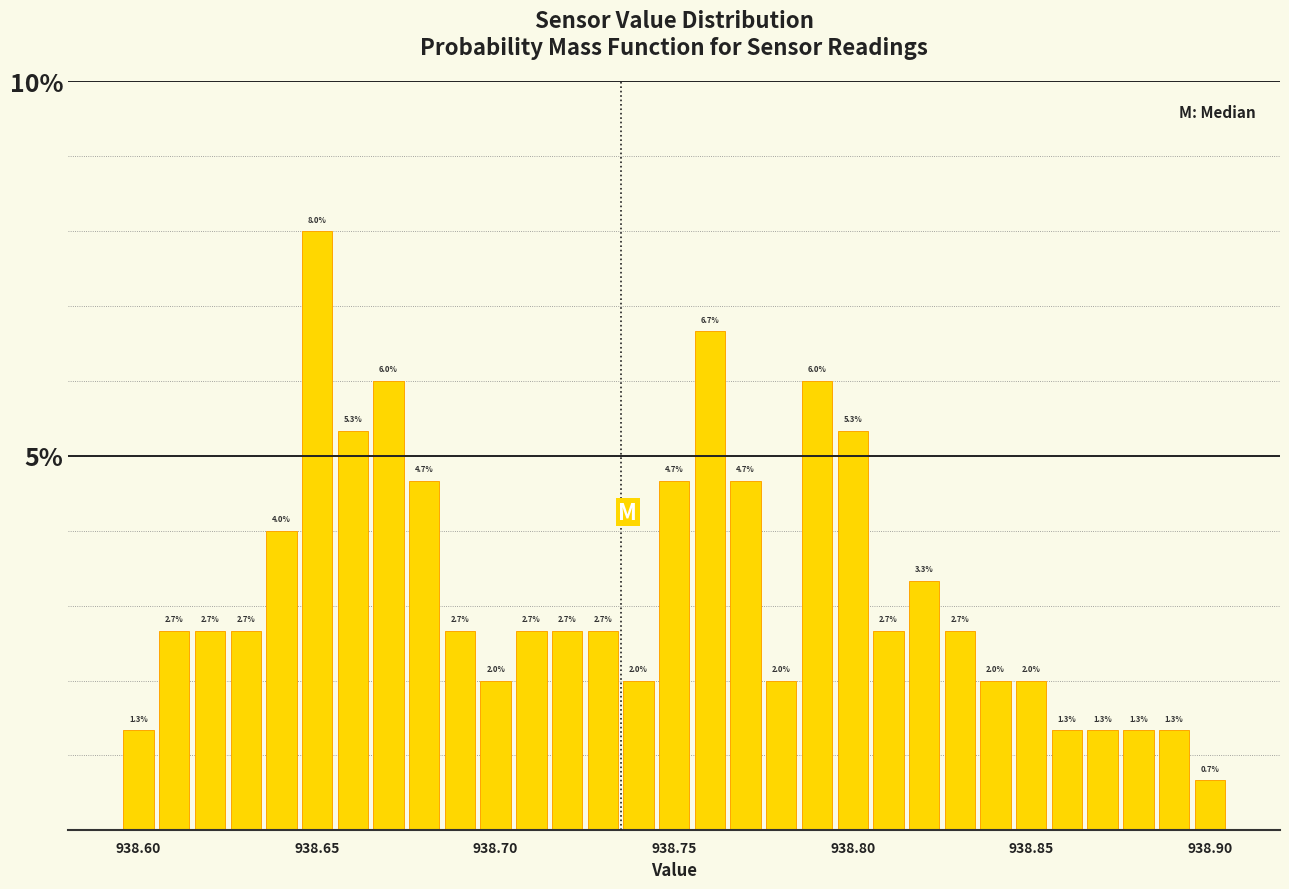

Around what value on the x-axis is the tallest bar? Give the approximate position of its centre, as read against the axis.

938.650